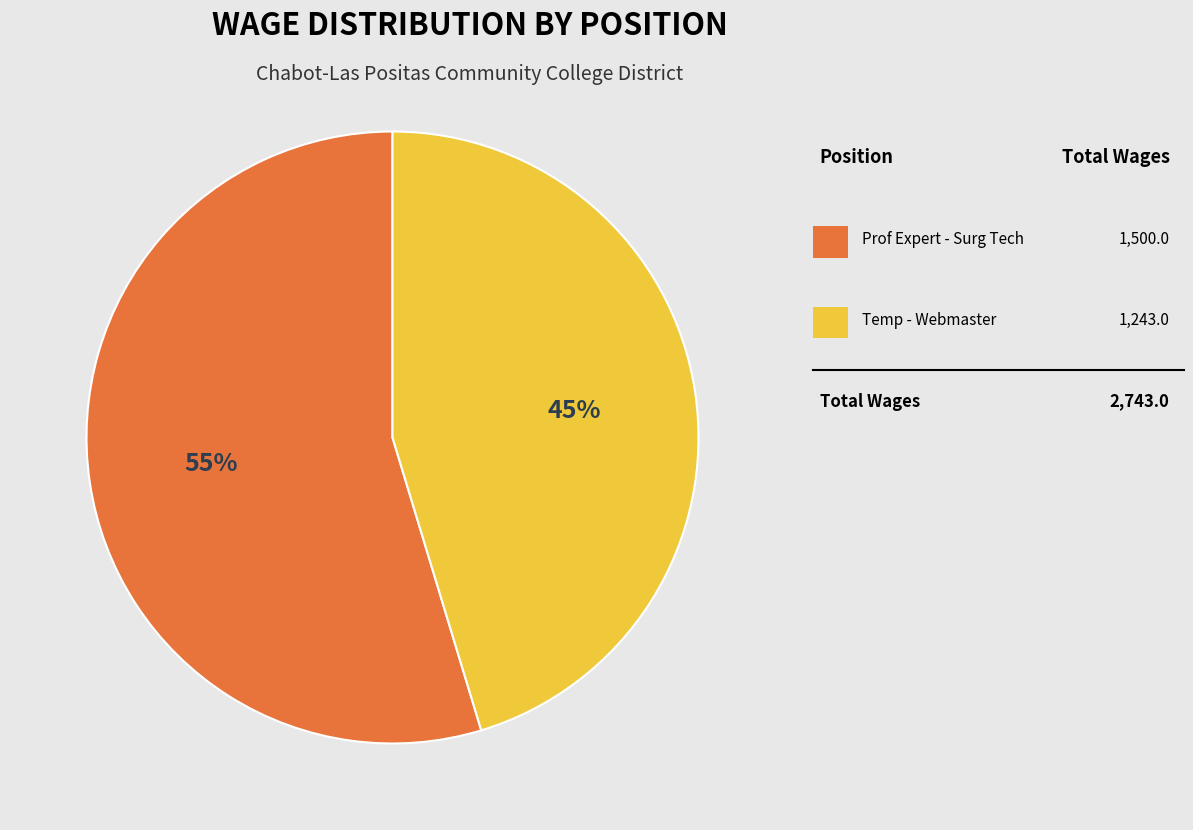

Is there any slice that represents more than half of the pie?

Yes